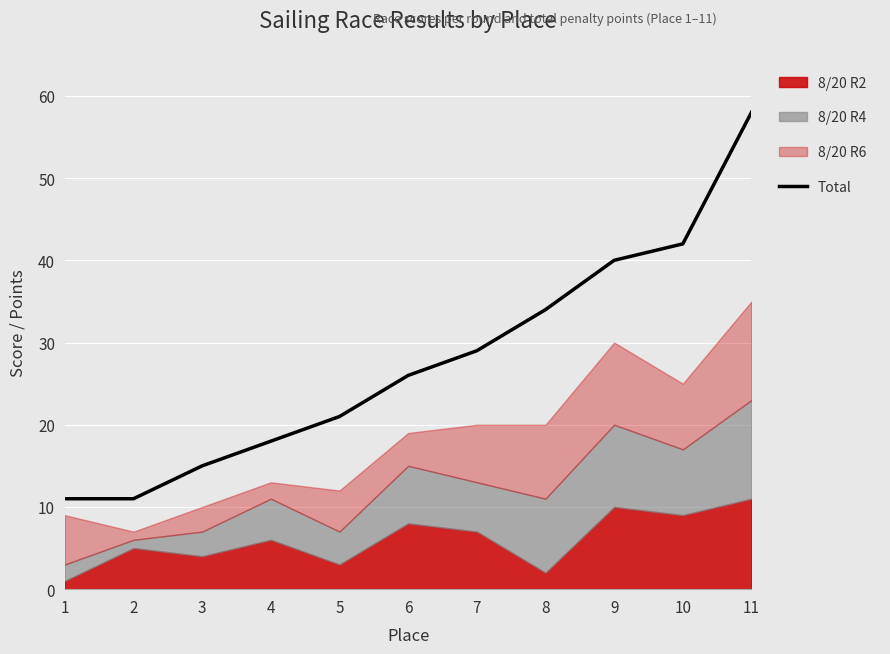

Which label corresponds to the smallest value in the chart?

1